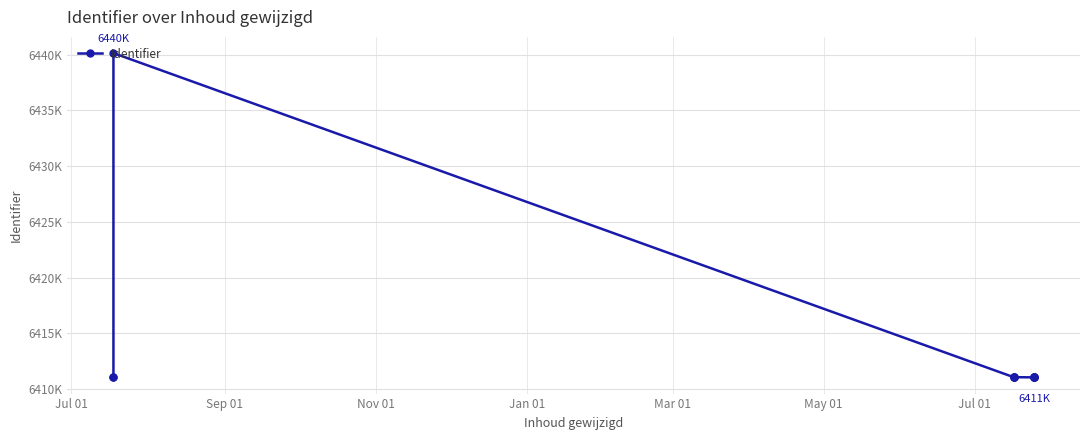

Approximately how many times larger is the value at Jul 01 compared to Sep 01?

1.0